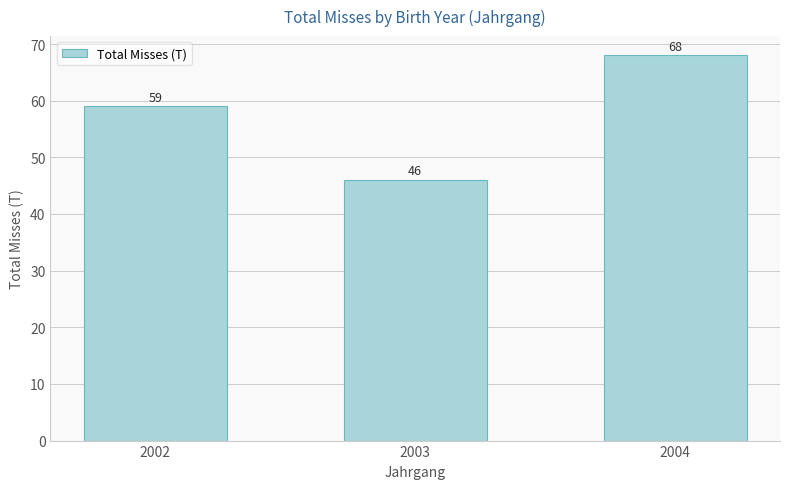

Count the values in the range 46 to 68.

3